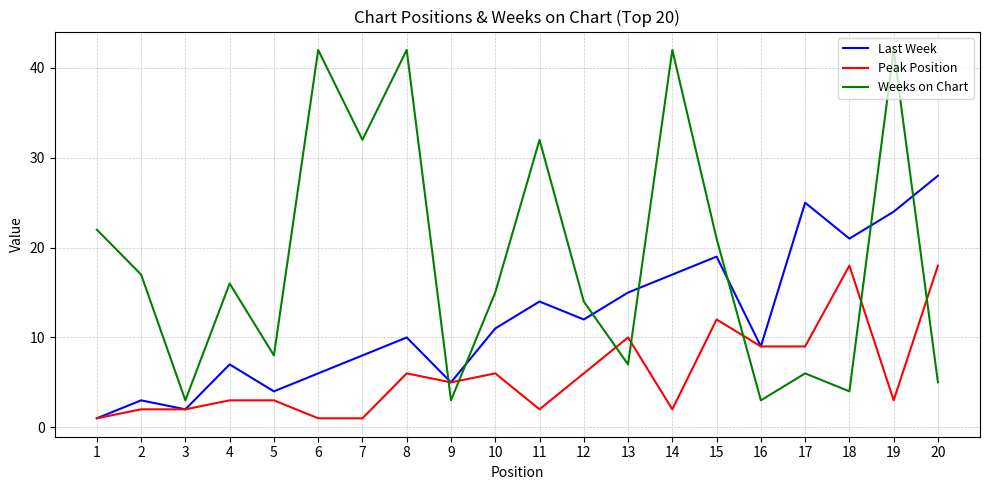

What is the difference between the highest and lowest values at 10?

9